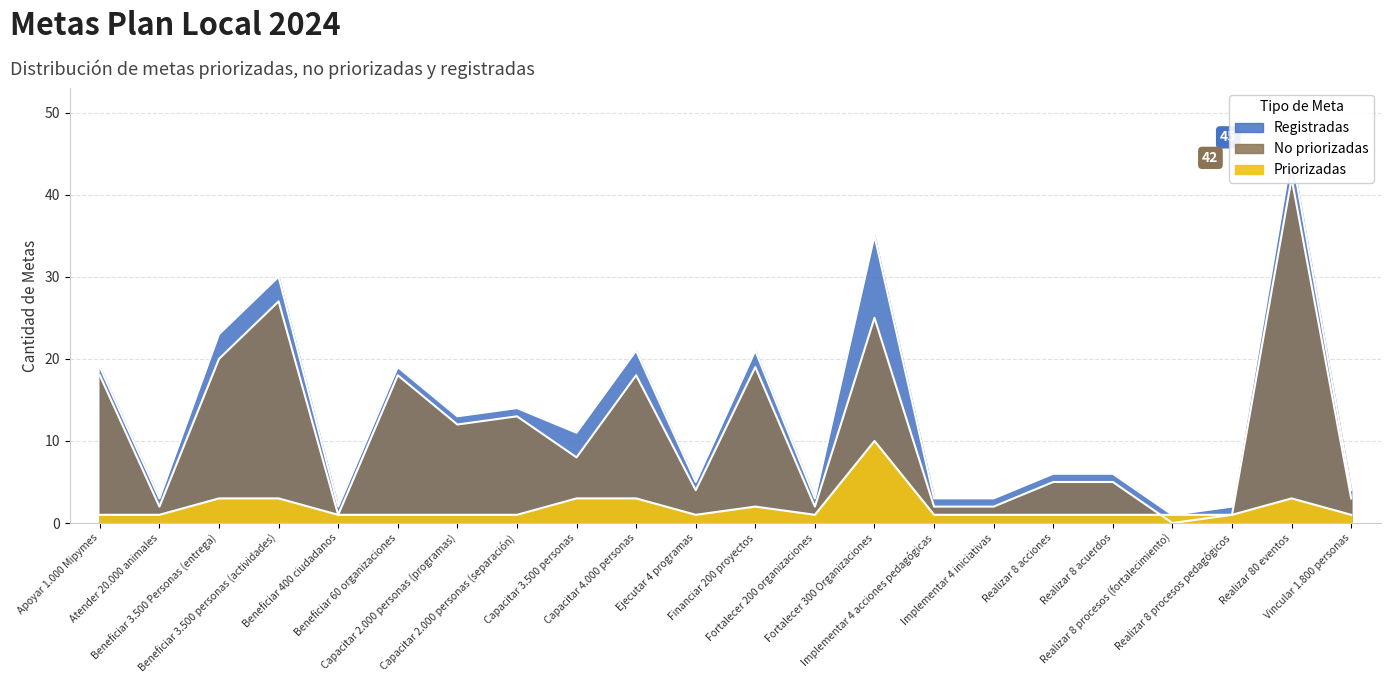

True or false: Registradas has a value of 6 at Realizar 8 acuerdos.

True